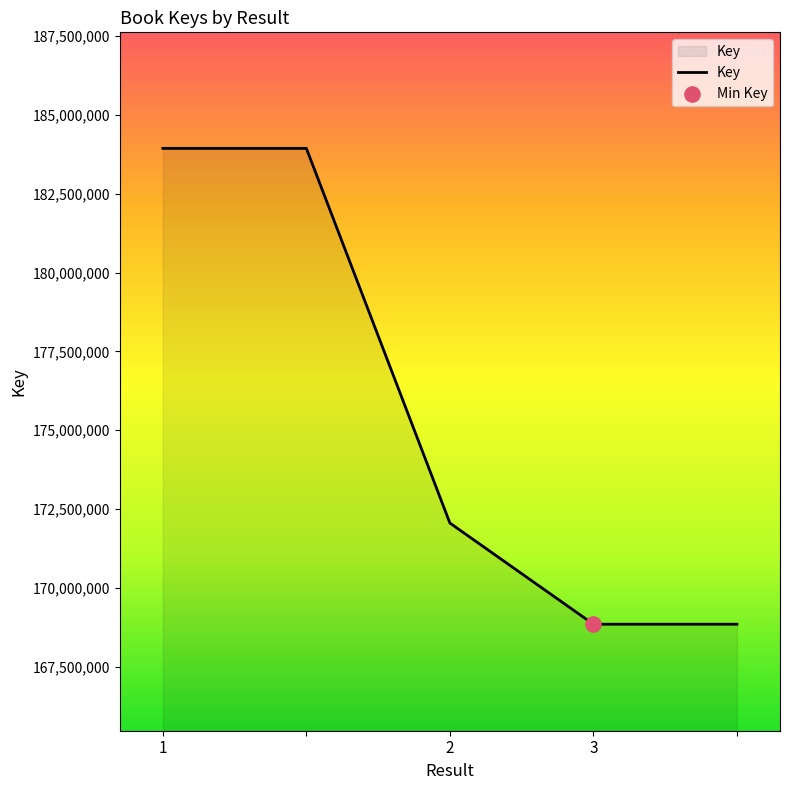

What is the maximum value shown in the chart?

183939260